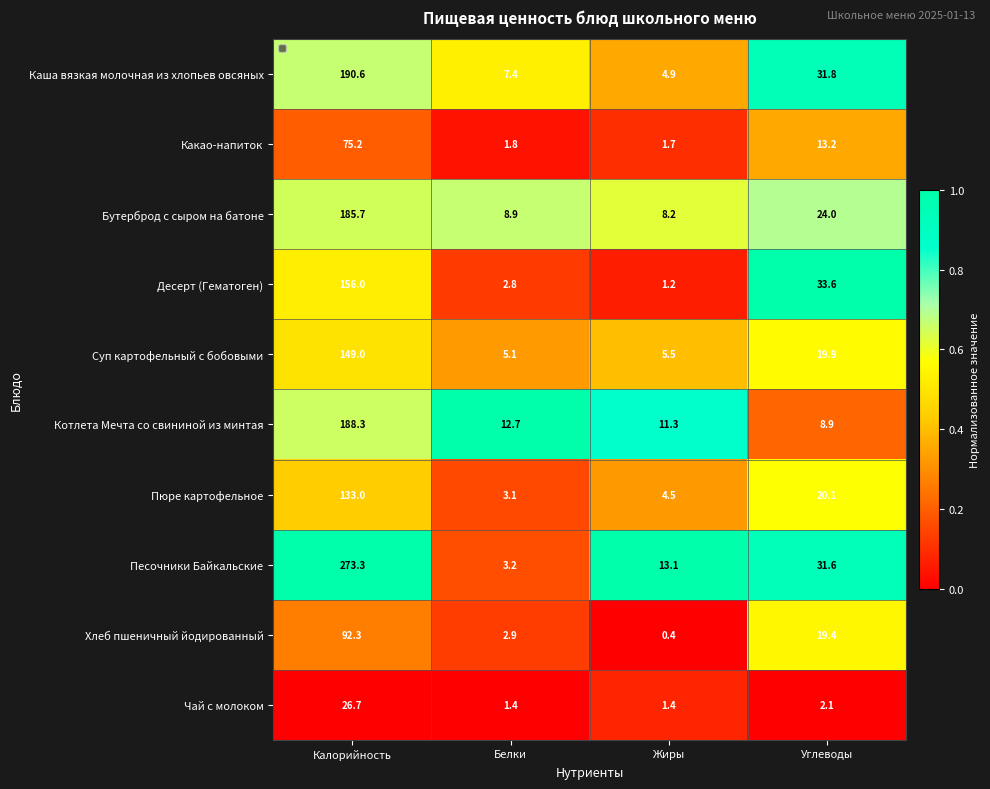

Which series has the largest total across all categories?

Песочники Байкальские